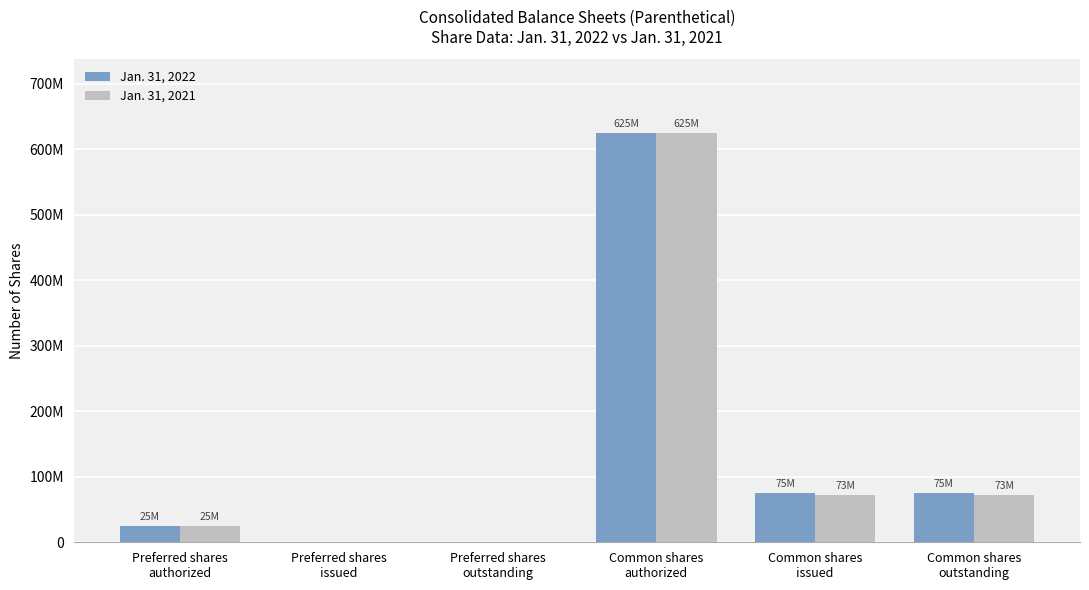

Reading left to right, extract all data points from this chart.

Jan. 31, 2022: 25000000	0	0	625000000	75060139	75060139
Jan. 31, 2021: 25000000	0	0	625000000	72753659	72753659